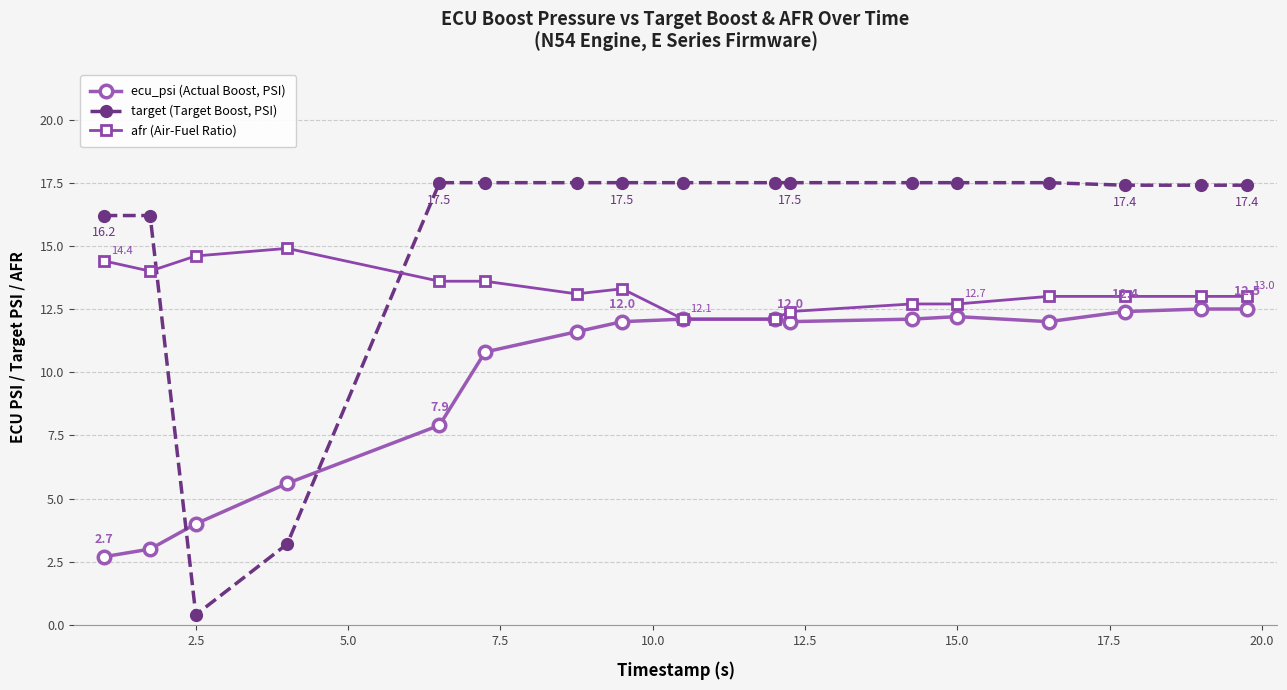

What is the greatest value displayed?

17.5